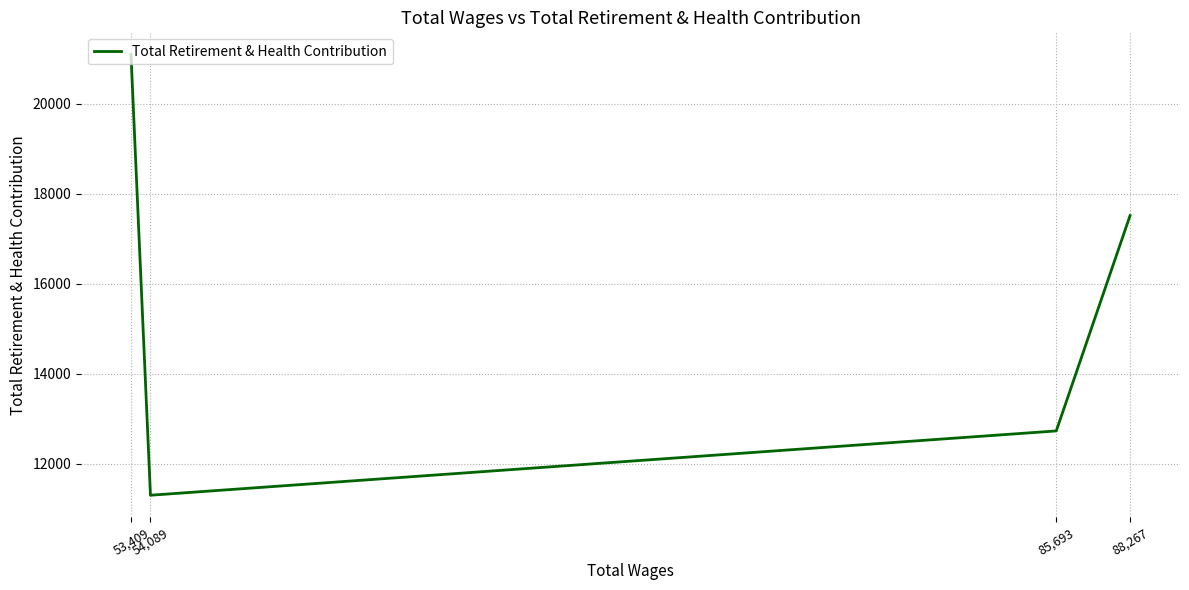

The chart shows a value of 5431 at 53,409. True or false?

False